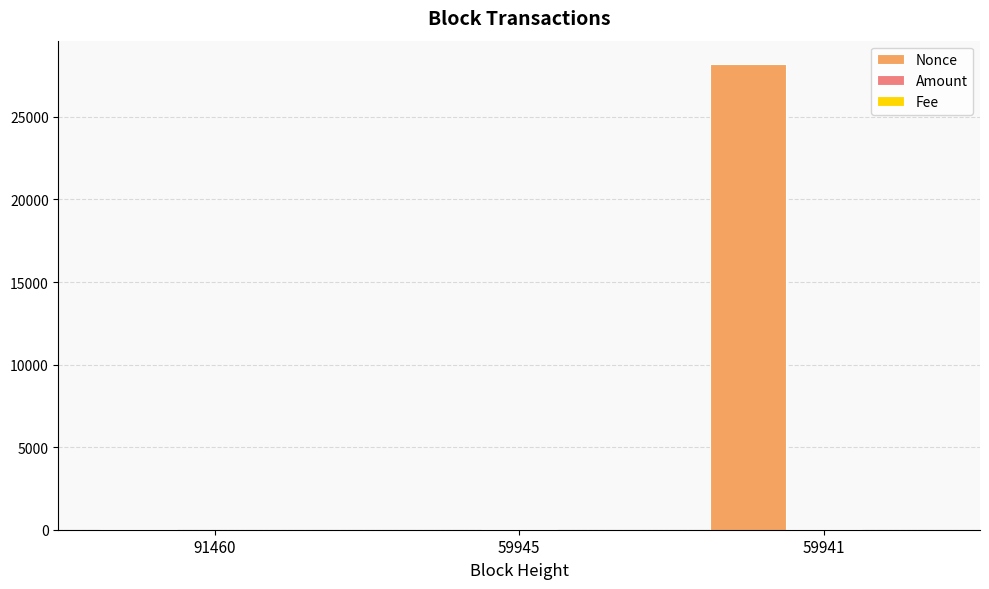

What is the total value across all series at 91460?

75.5